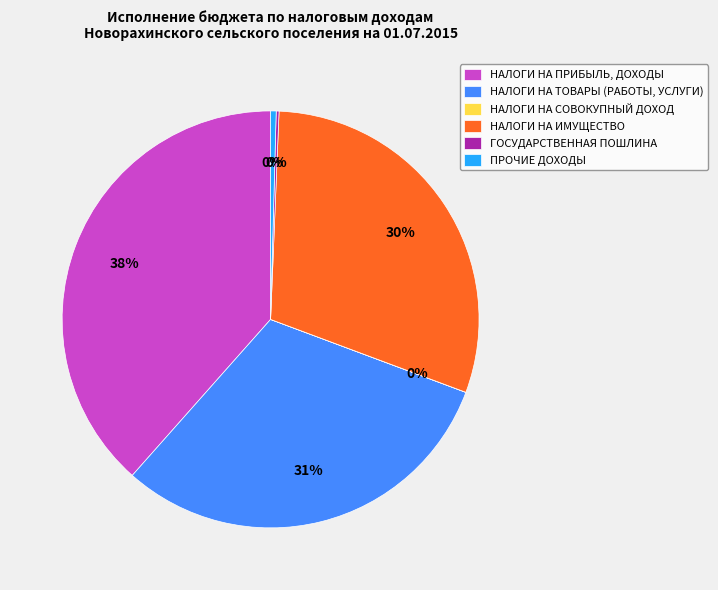

To the nearest percent, what is the difference between the largest and smallest slice percentages?

38%